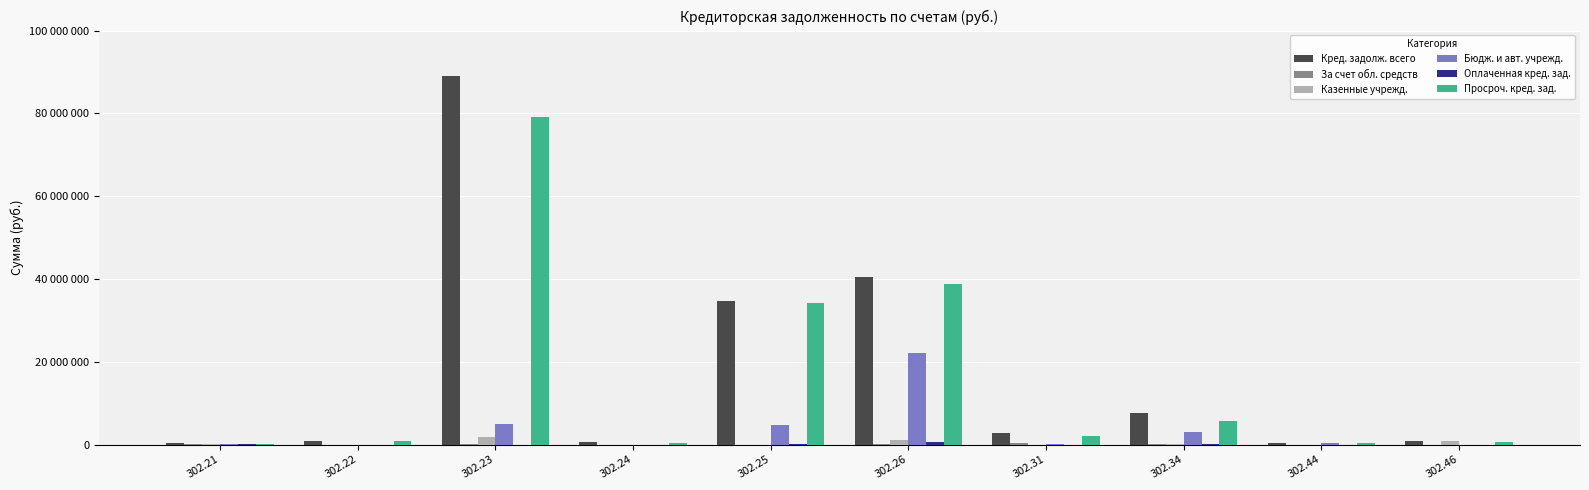

What is the value of the Оплаченная кред. зад. bar at the 5th from the left?

186370.0